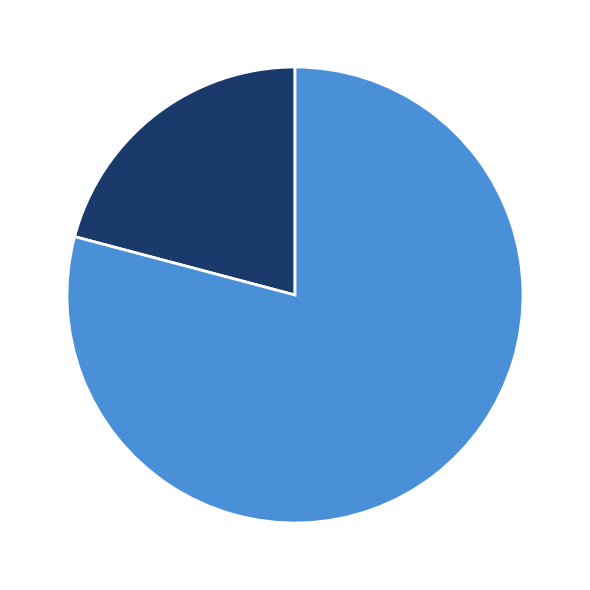

Rank the categories by value from highest to lowest.

79% pos=2482, 21% pos=781